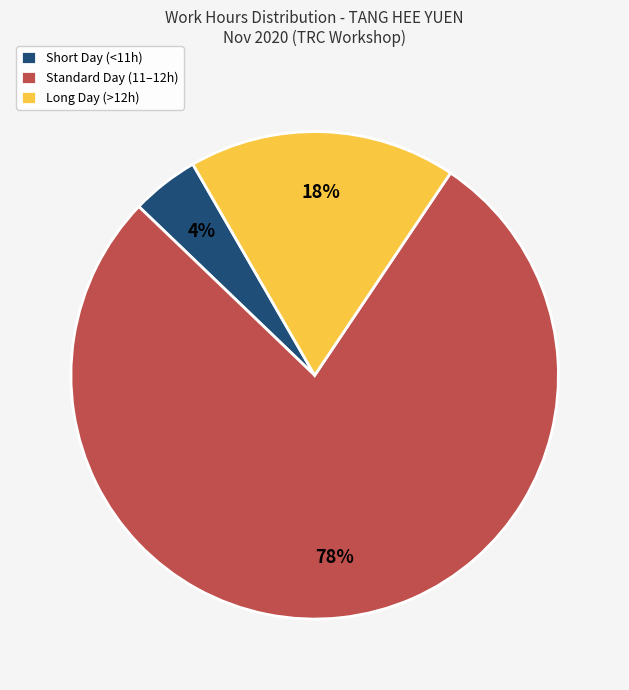

The Short Day (<11h) slice represents 4% of the pie. True or false?

True